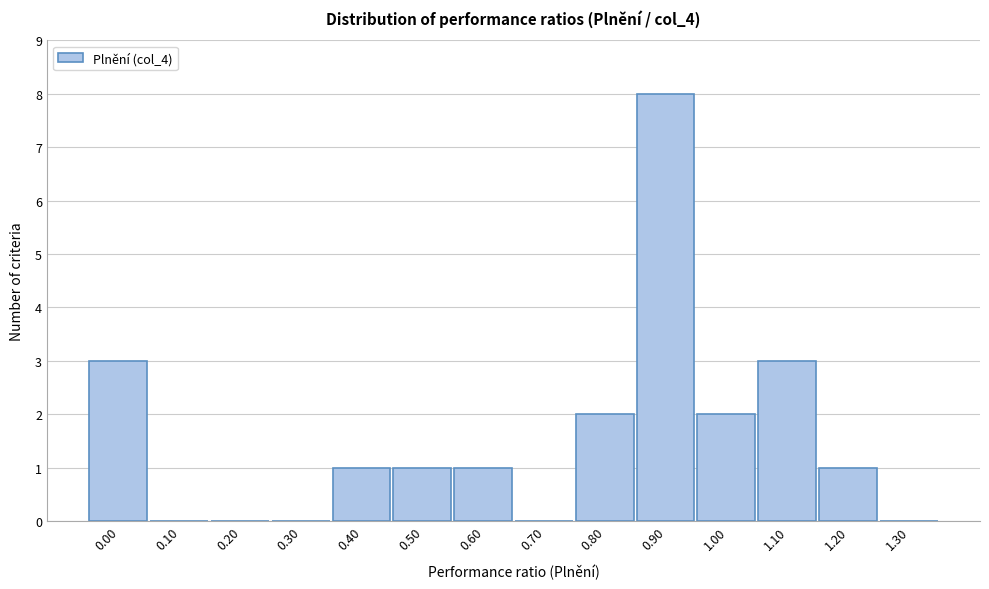

Reading left to right, transcribe all the data shown in this chart.

0.00=3	0.10=0	0.20=0	0.30=0	0.40=1	0.50=1	0.60=1	0.70=0	0.80=2	0.90=8	1.00=2	1.10=3	1.20=1	1.30=0